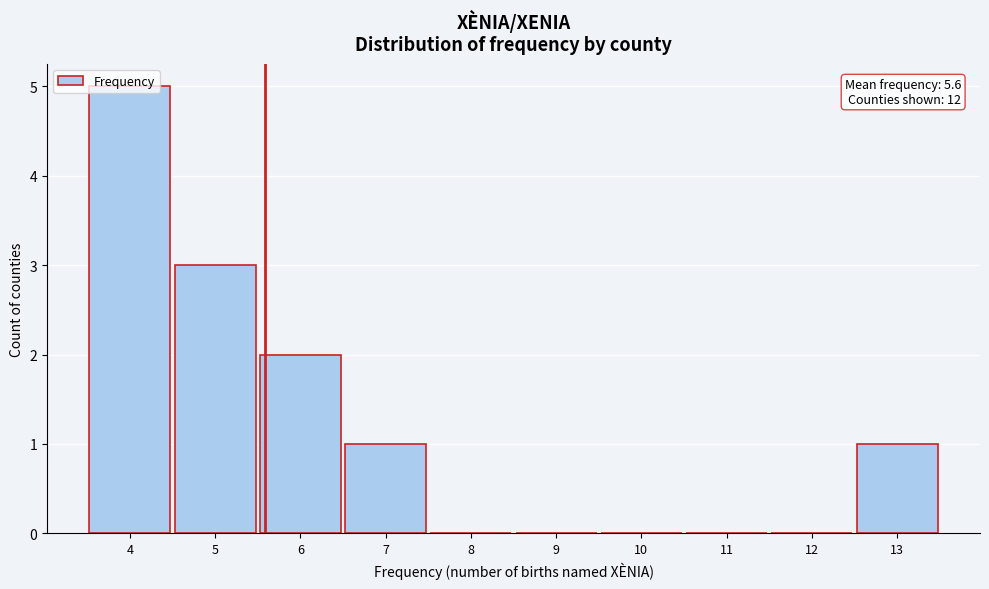

Which range on the x-axis has the tallest bar?

3.5 to 4.5